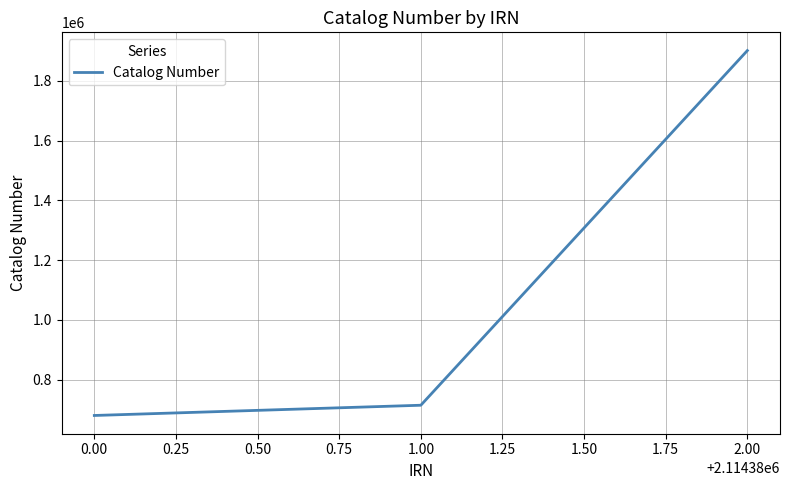

Count the number of data series in this chart.

1